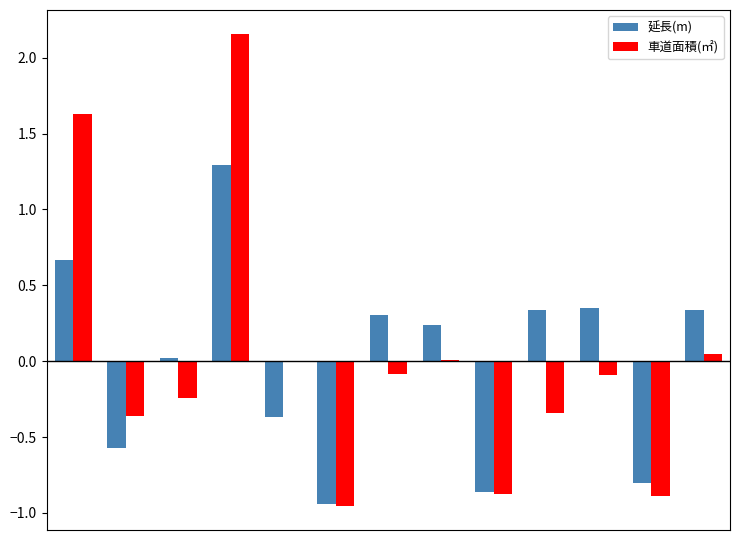

How many groups of bars are there?

13